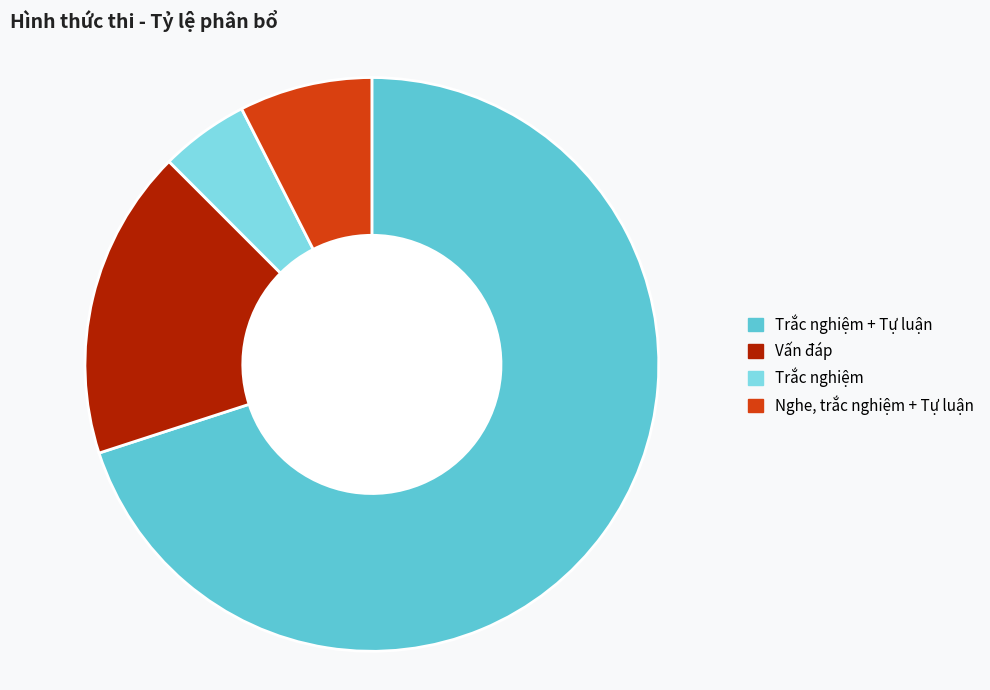

Rank the categories by value from lowest to highest.

Trắc nghiệm, Nghe, trắc nghiệm + Tự luận, Vấn đáp, Trắc nghiệm + Tự luận